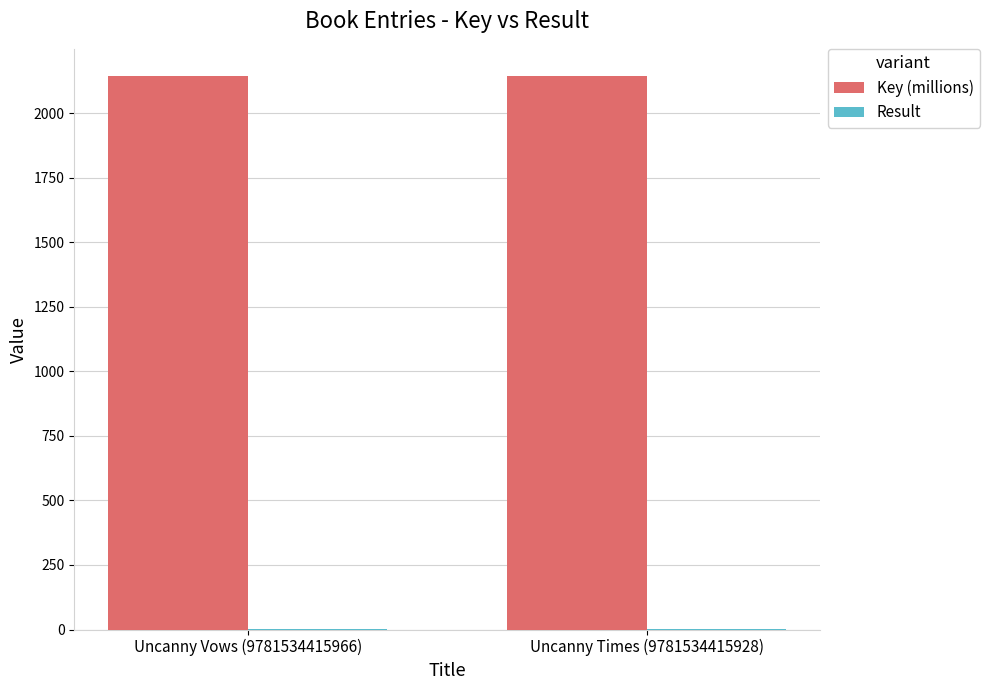

What is the sum of all Key (millions) values?

4284.7